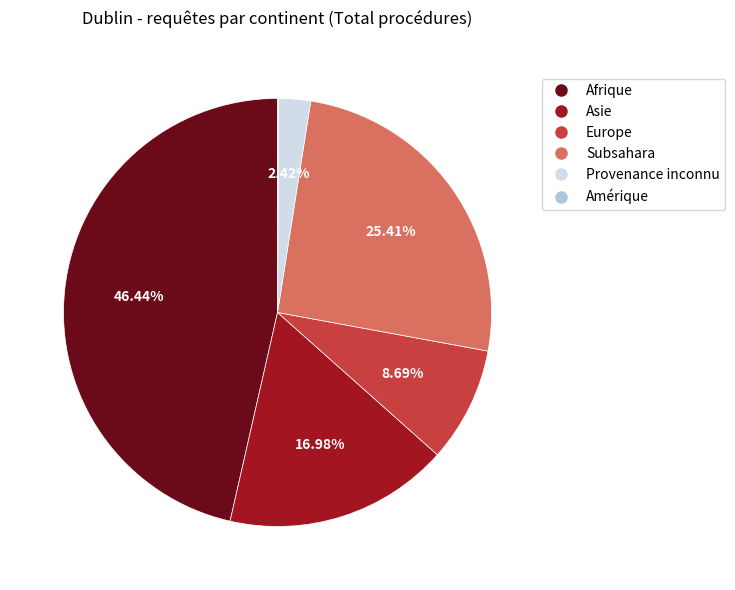

Is there a majority slice in this chart?

No